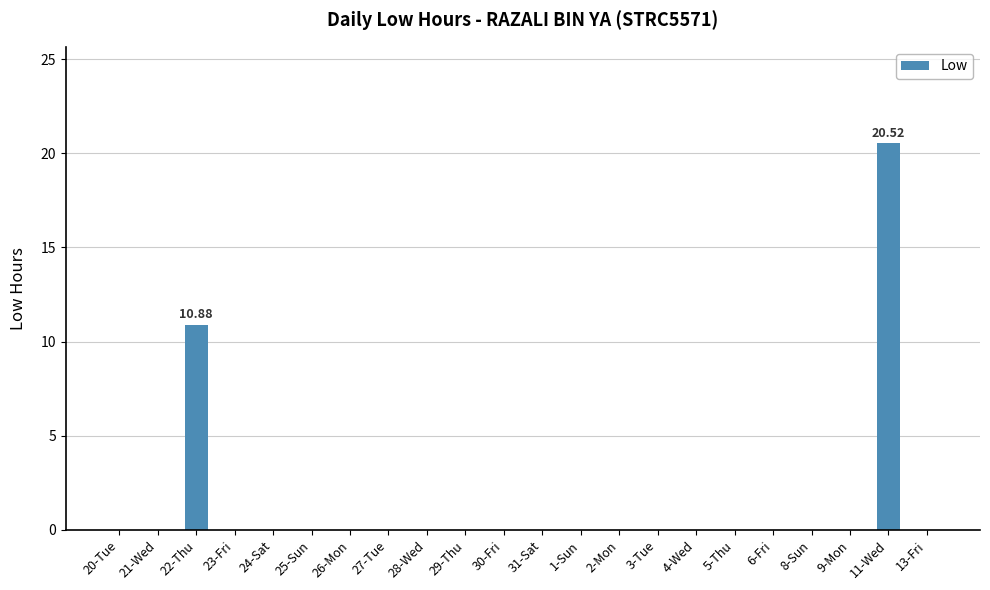

What is the sum of all values?

31.4